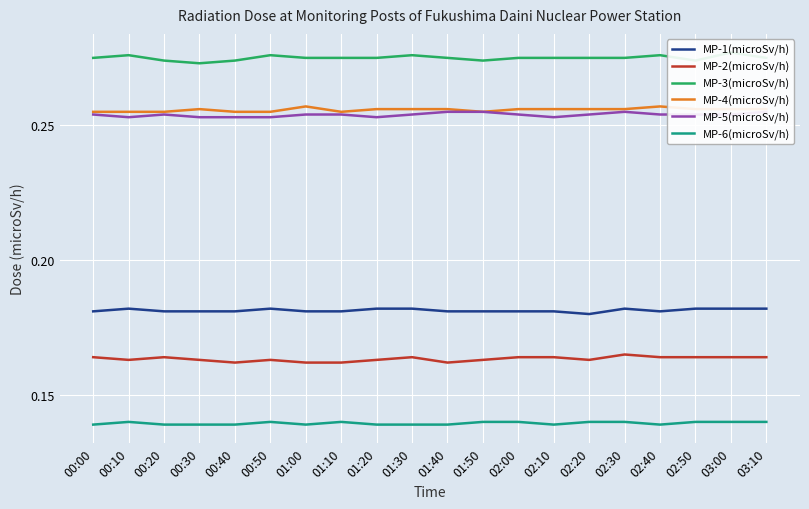

What is the difference between the highest and lowest values at 00:30?

0.1